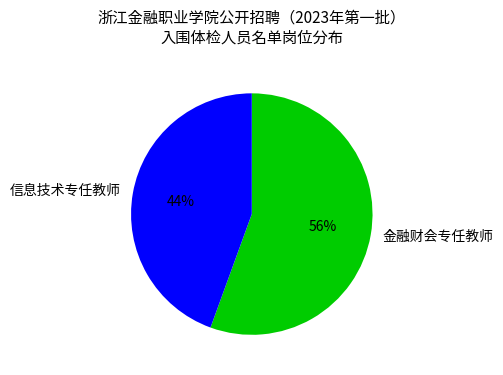

What percentage is the 金融财会专任教师 slice, to the nearest percent?

56%